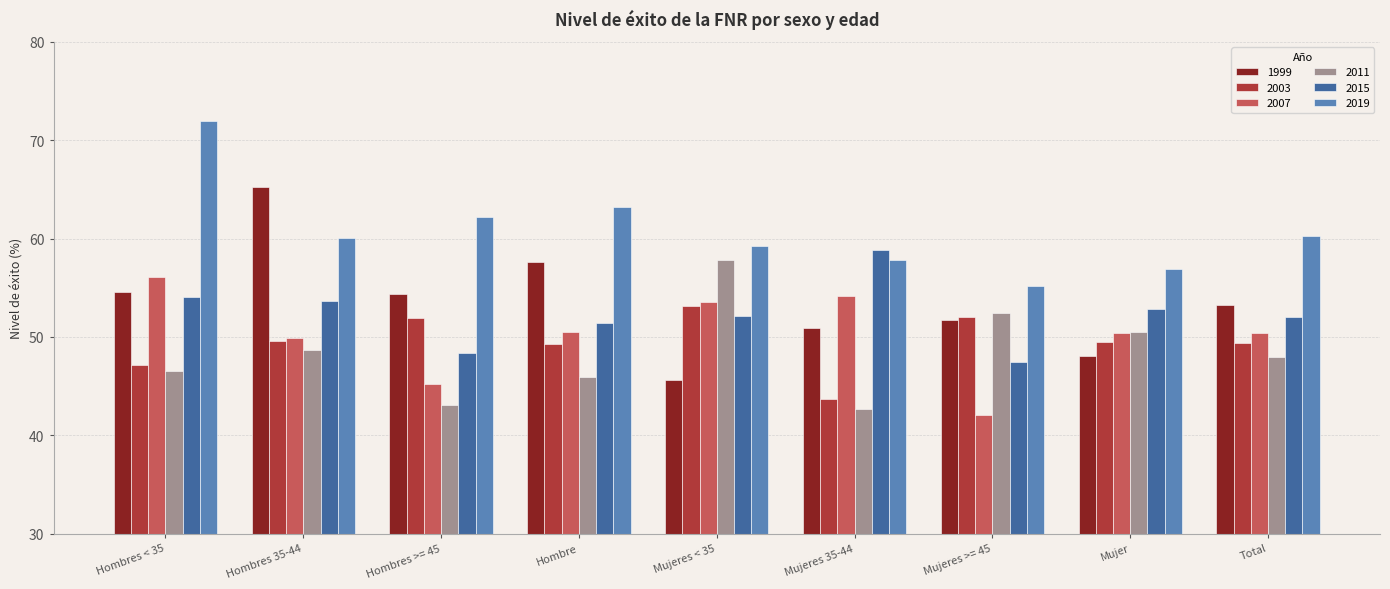

What is the difference between the maximum and minimum values in the 2015 series?

11.4